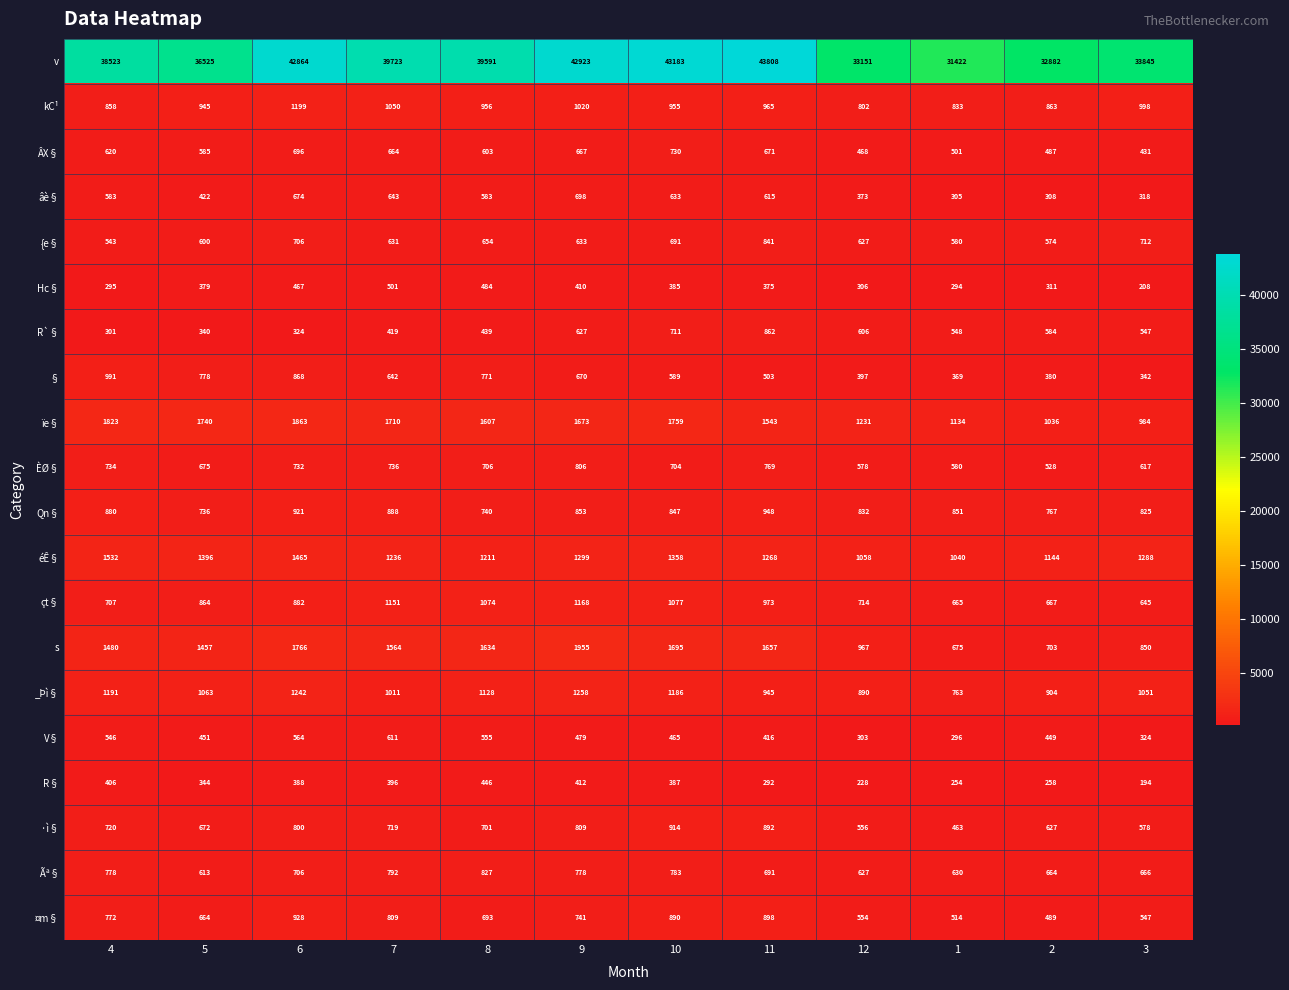

True or false: ·ì§ has a value of 809 at 9.

True